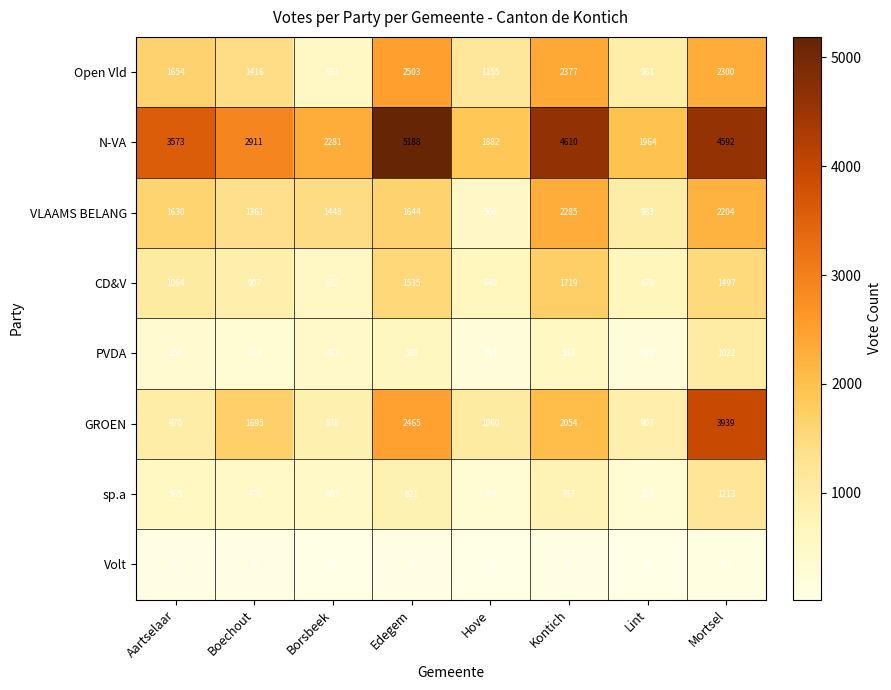

Which label corresponds to the smallest value in the chart?

Lint